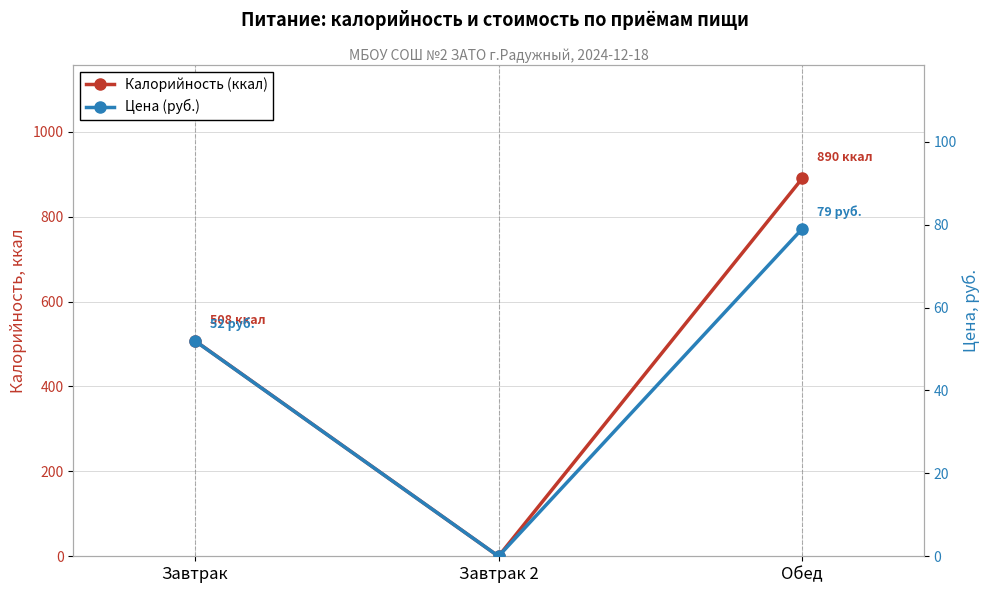

What is the average value of the Цена (руб.) series?

44